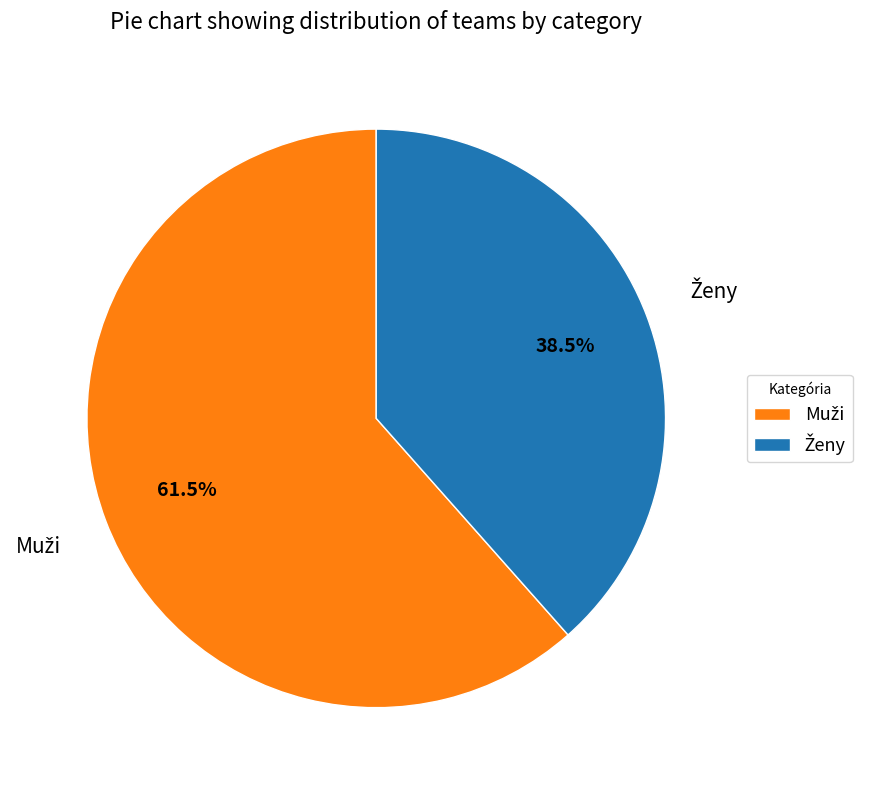

To the nearest percent, what is the difference between the largest and smallest slice percentages?

23%